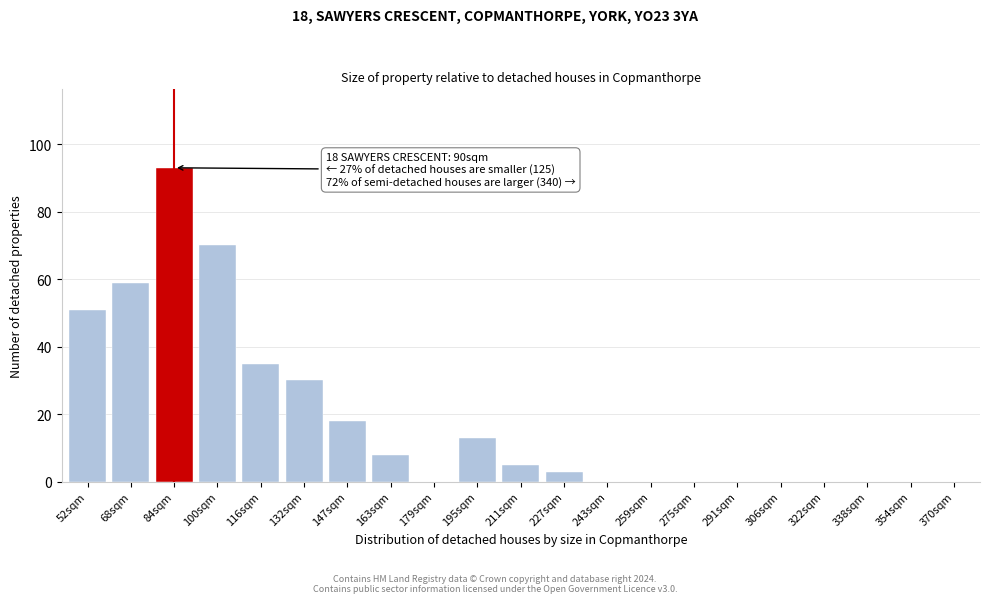

Reading left to right, what are all the values shown in this chart?

52sqm=51	68sqm=59	84sqm=93	100sqm=70	116sqm=35	132sqm=30	147sqm=18	163sqm=8	179sqm=0	195sqm=13	211sqm=5	227sqm=3	243sqm=0	259sqm=0	275sqm=0	291sqm=0	306sqm=0	322sqm=0	338sqm=0	354sqm=0	370sqm=0